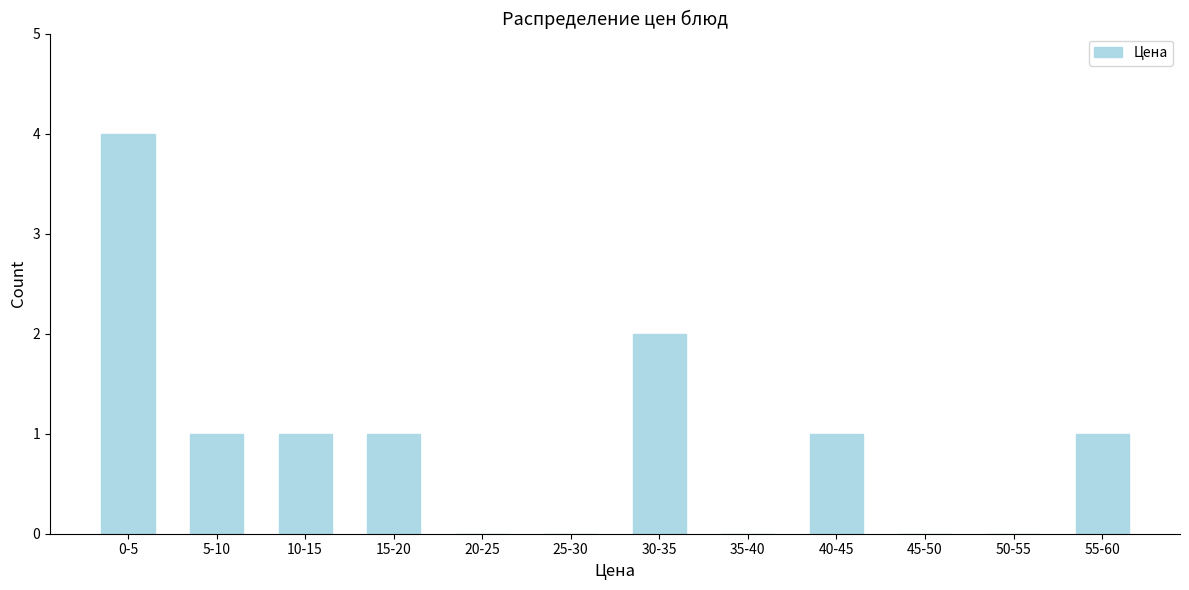

Reading left to right, list all the values displayed in this chart.

0-5=4	5-10=1	10-15=1	15-20=1	20-25=0	25-30=0	30-35=2	35-40=0	40-45=1	45-50=0	50-55=0	55-60=1